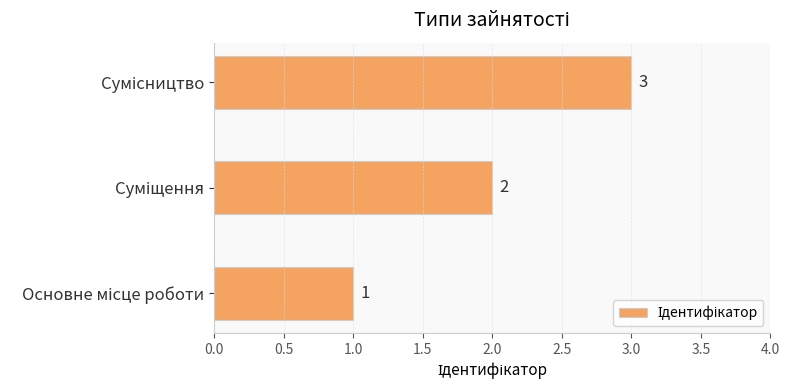

How many values are between 1 and 3?

3